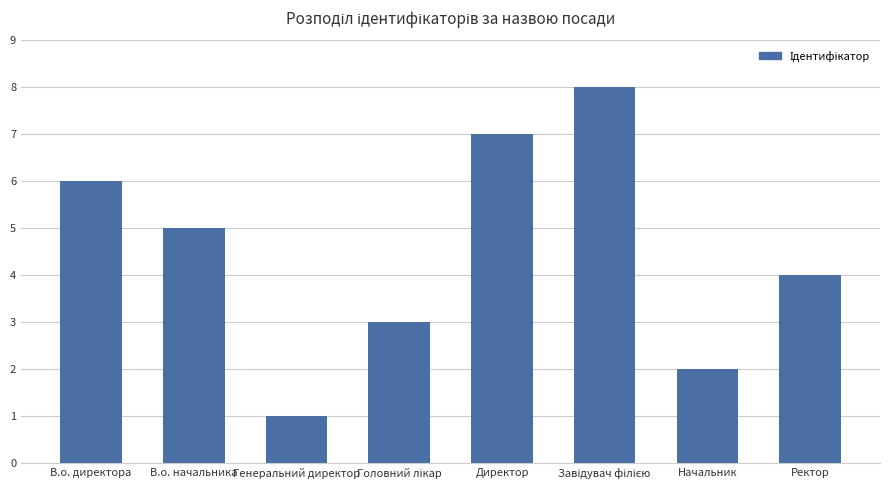

True or false: the data shows 4 at Ректор.

True